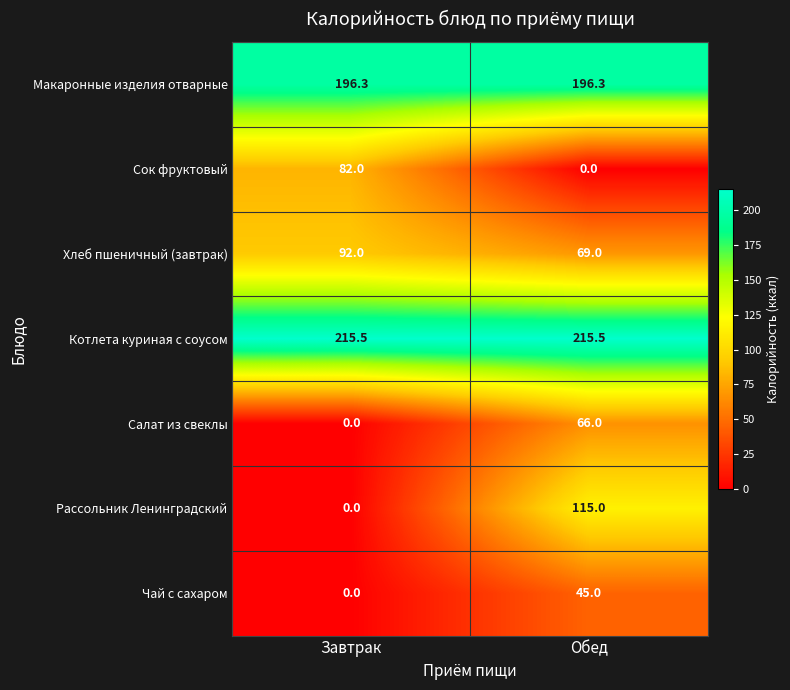

At Обед, list the series in order from largest to smallest.

Котлета куриная с соусом, Макаронные изделия отварные, Рассольник Ленинградский, Хлеб пшеничный (завтрак), Салат из свеклы, Чай с сахаром, Сок фруктовый